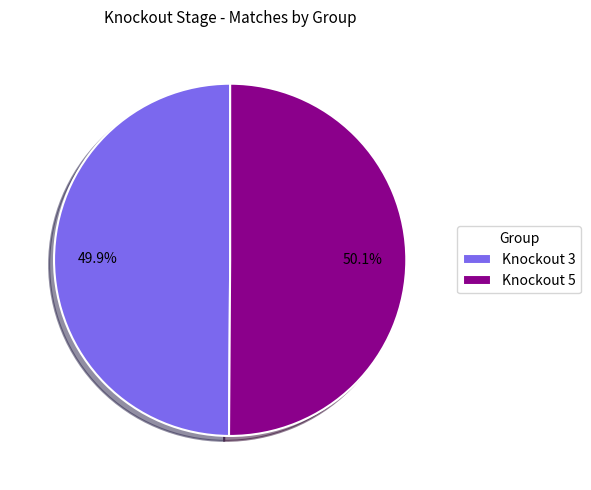

To the nearest percent, what is the average slice percentage?

50%